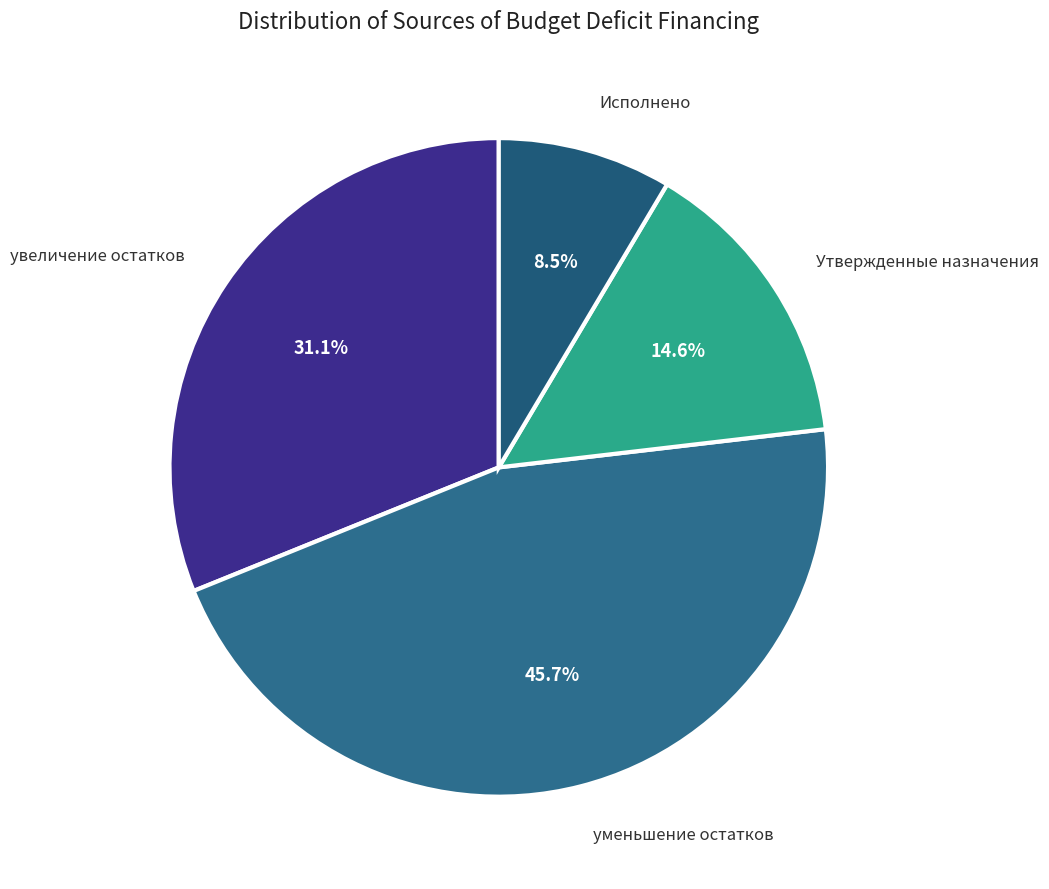

To the nearest percent, what is the difference between the largest and smallest slice percentages?

37%